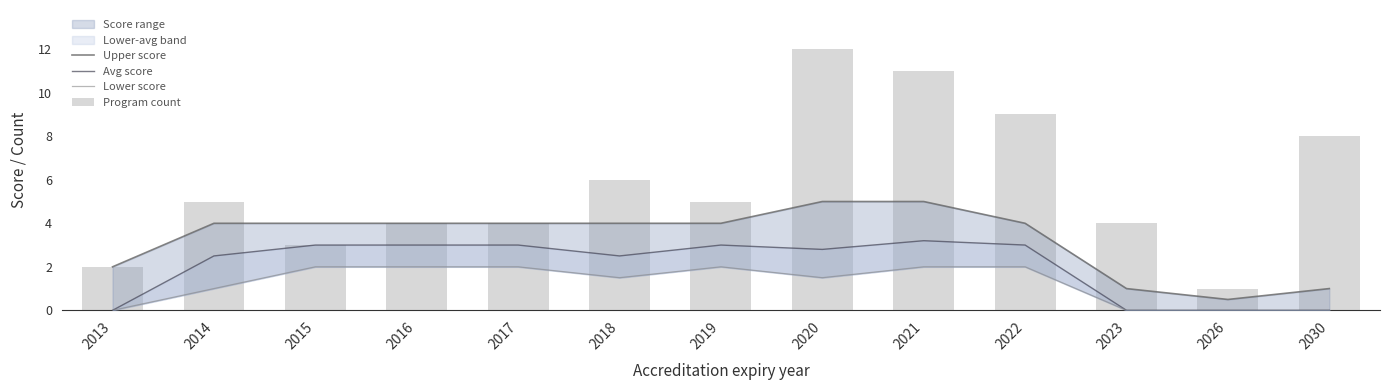

Reading left to right, what are all the values shown in this chart?

Upper score: 2013=2.0	2014=4.0	2015=4.0	2016=4.0	2017=4.0	2018=4.0	2019=4.0	2020=5.0	2021=5.0	2022=4.0	2023=1.0	2026=0.5	2030=1.0
Avg score: 2013=0.0	2014=2.5	2015=3.0	2016=3.0	2017=3.0	2018=2.5	2019=3.0	2020=2.8	2021=3.2	2022=3.0	2023=0.0	2026=0.0	2030=0.0
Lower score: 2013=0.0	2014=1.0	2015=2.0	2016=2.0	2017=2.0	2018=1.5	2019=2.0	2020=1.5	2021=2.0	2022=2.0	2023=0.0	2026=0.0	2030=0.0
Program count: 2013=2.0	2014=5.0	2015=3.0	2016=4.0	2017=4.0	2018=6.0	2019=5.0	2020=12.0	2021=11.0	2022=9.0	2023=4.0	2026=1.0	2030=8.0